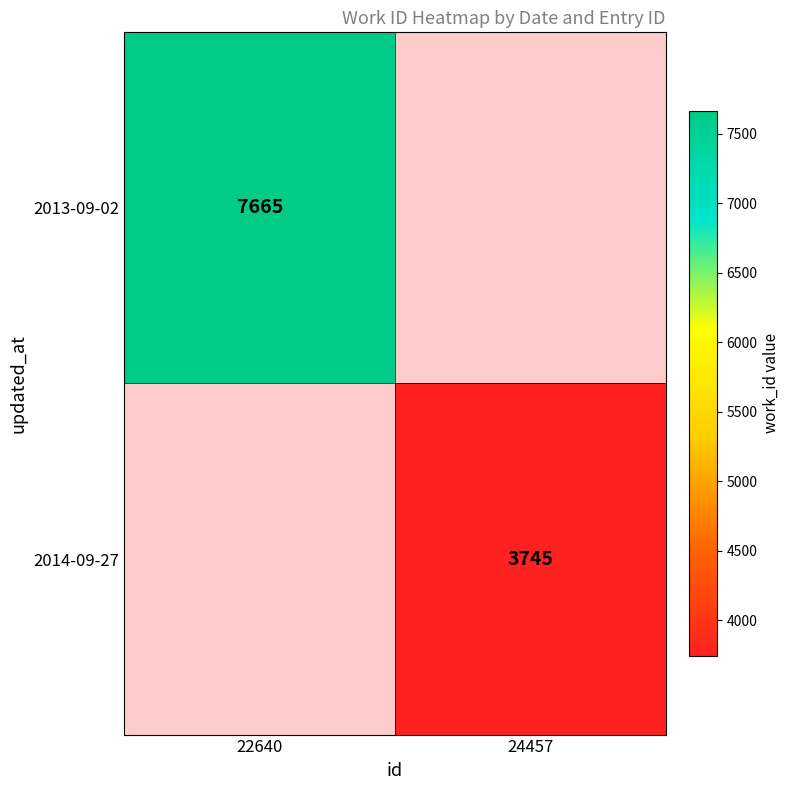

What is the difference between the highest and lowest values at 22640?

7665